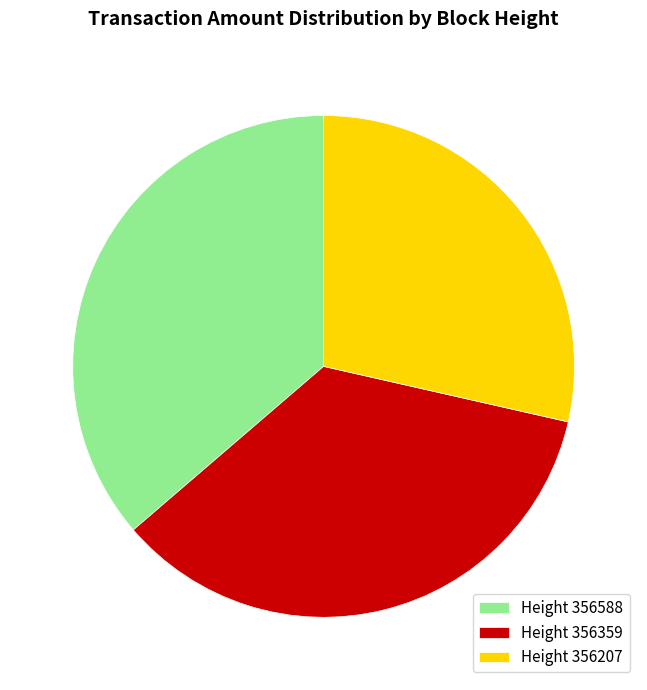

What is the smallest slice in the pie chart?

Height 356207